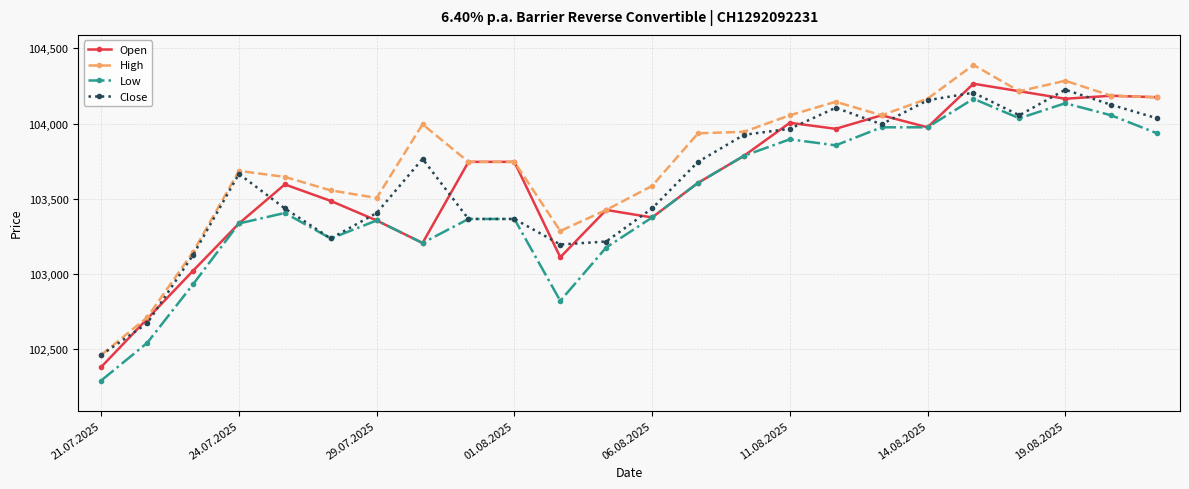

Which series has the largest total across all categories?

High